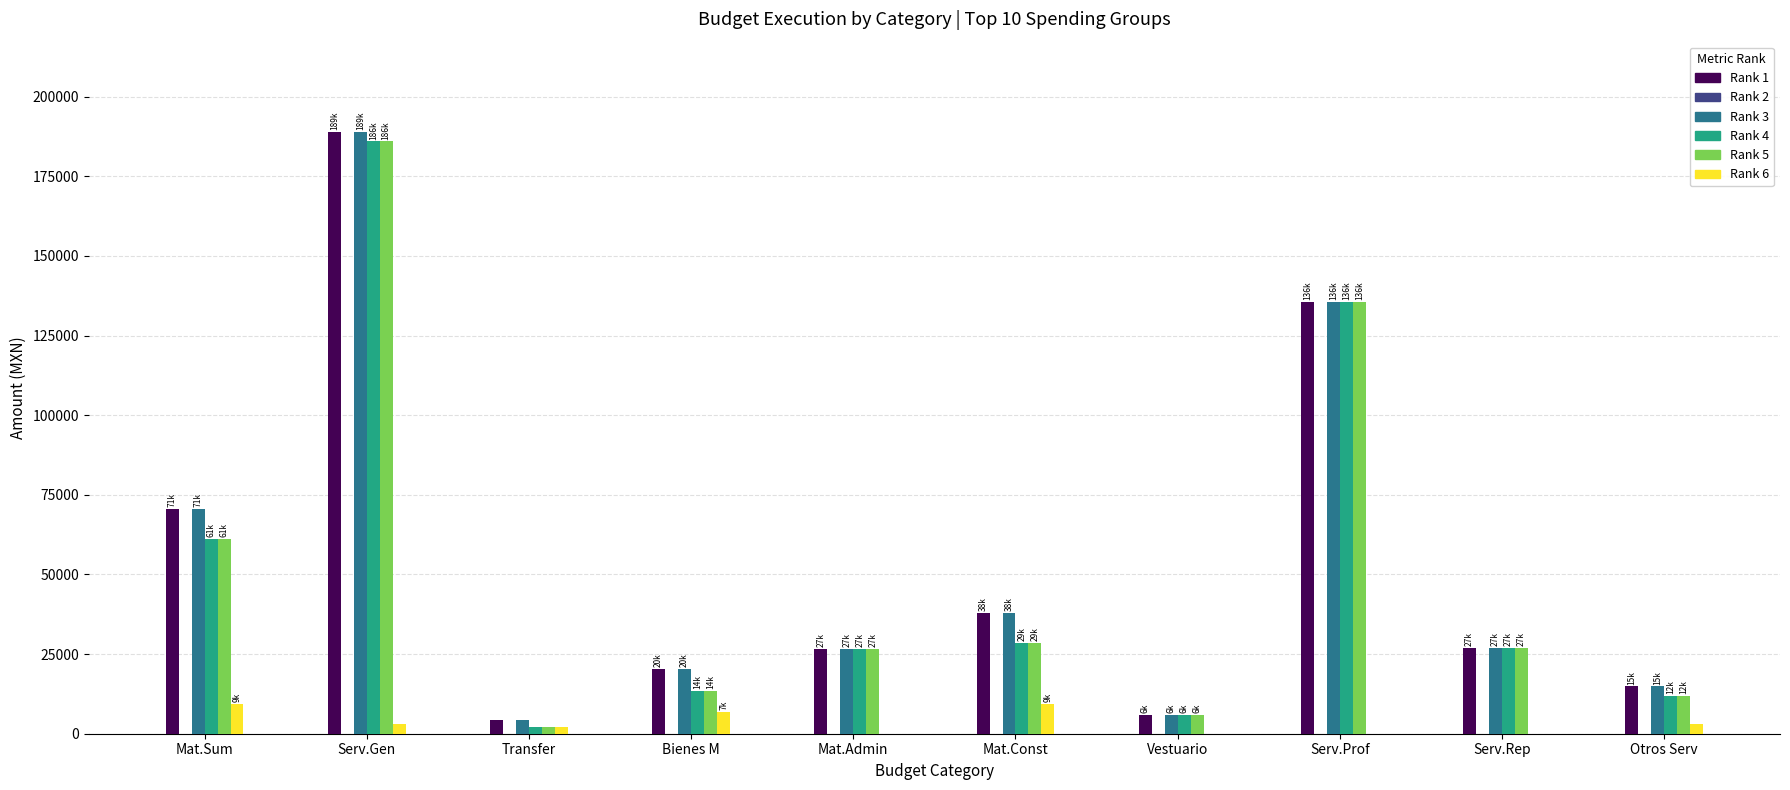

At which label does Rank 3 reach its peak?

Serv.Gen